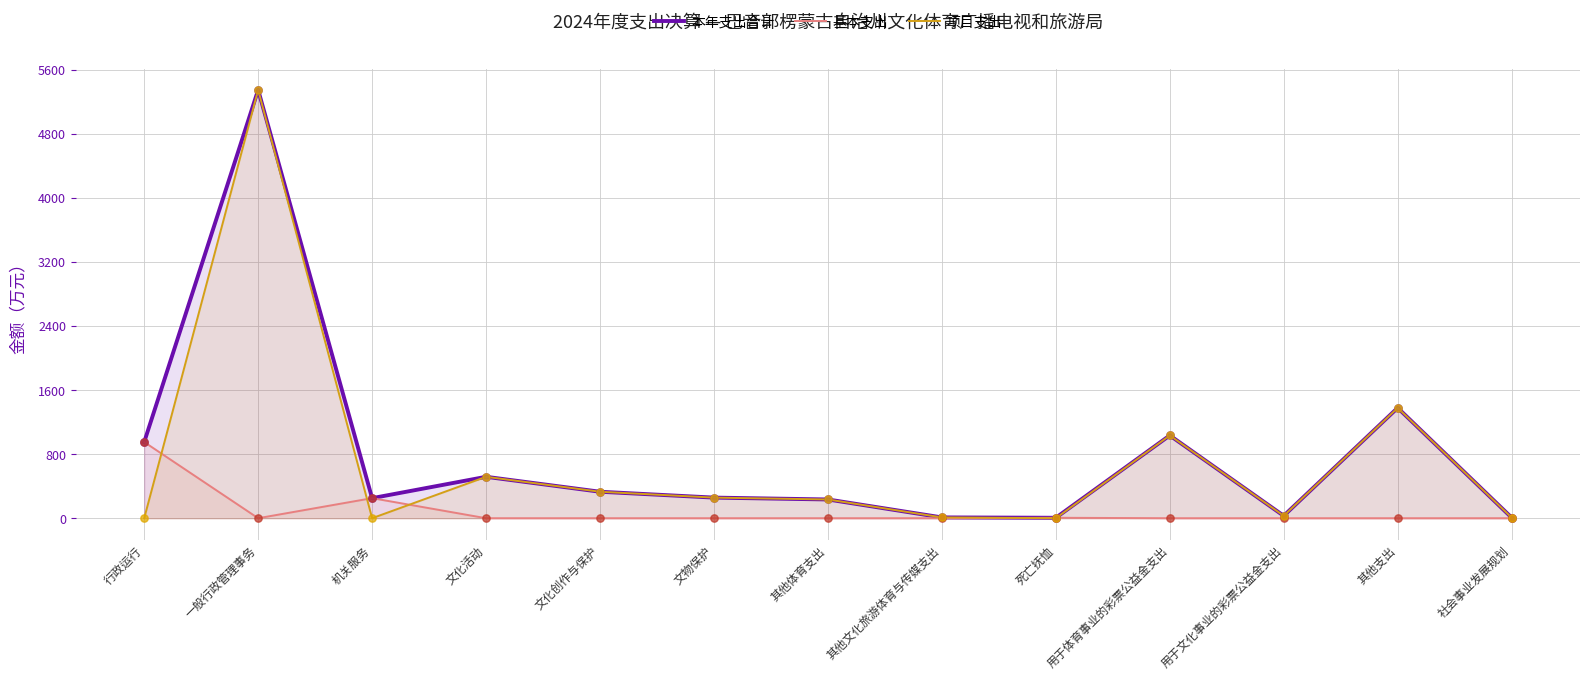

At which category is the sum across all series the highest?

一般行政管理事务